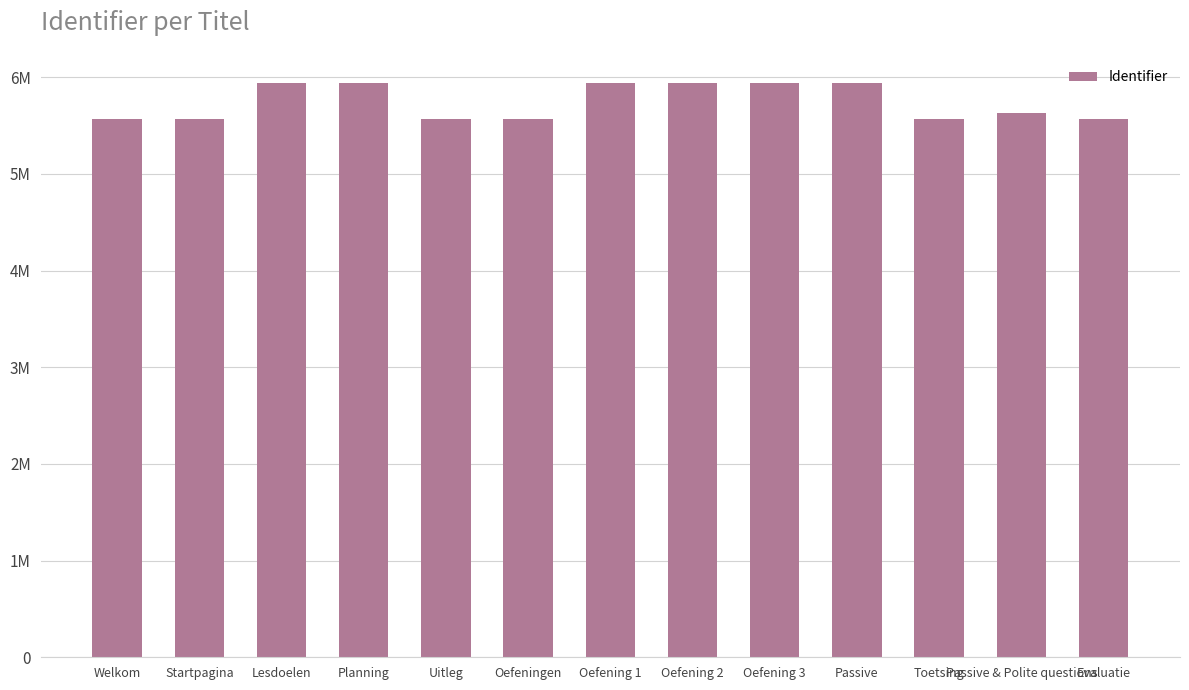

Reading left to right, extract all data points from this chart.

5569405	5569406	5937604	5937605	5569407	5569410	5937589	5937591	5937592	5936497	5569411	5629614	5569414